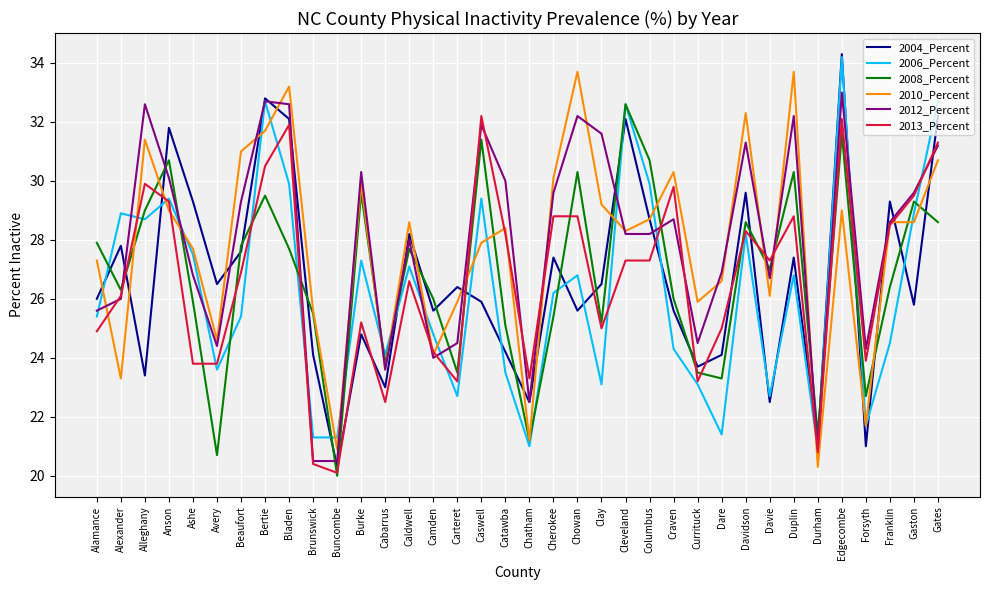

True or false: 2013_Percent has a value of 48.2 at Anson.

False